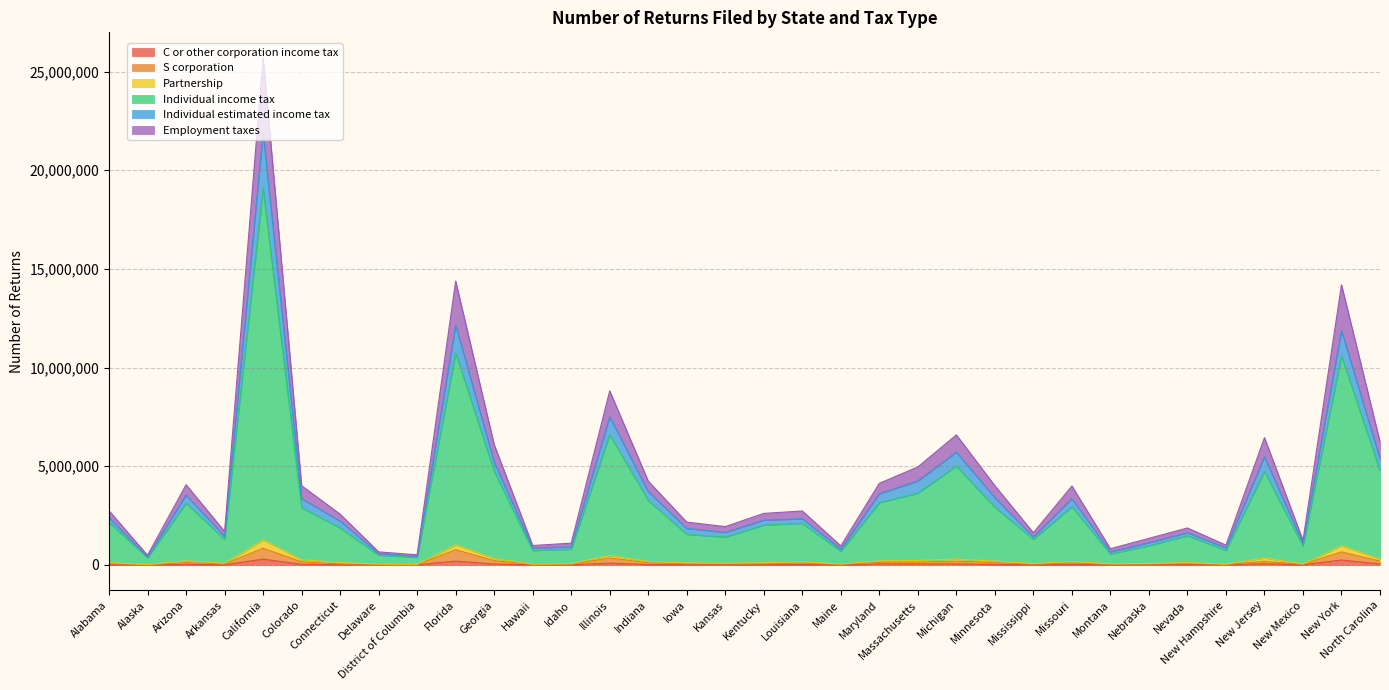

How many lines are shown in the chart?

6